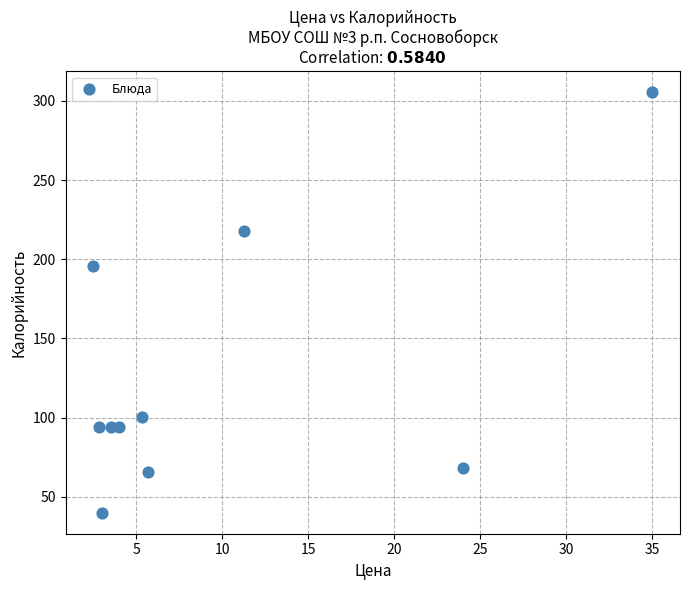

What is the range of Y values (max minus min)?

265.3